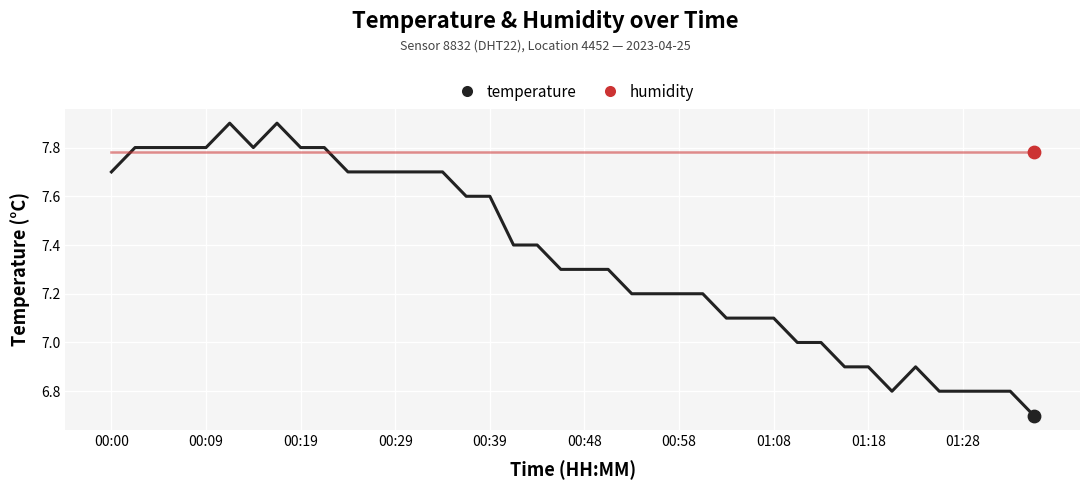

At how many categories does at least one series exceed 7?

40